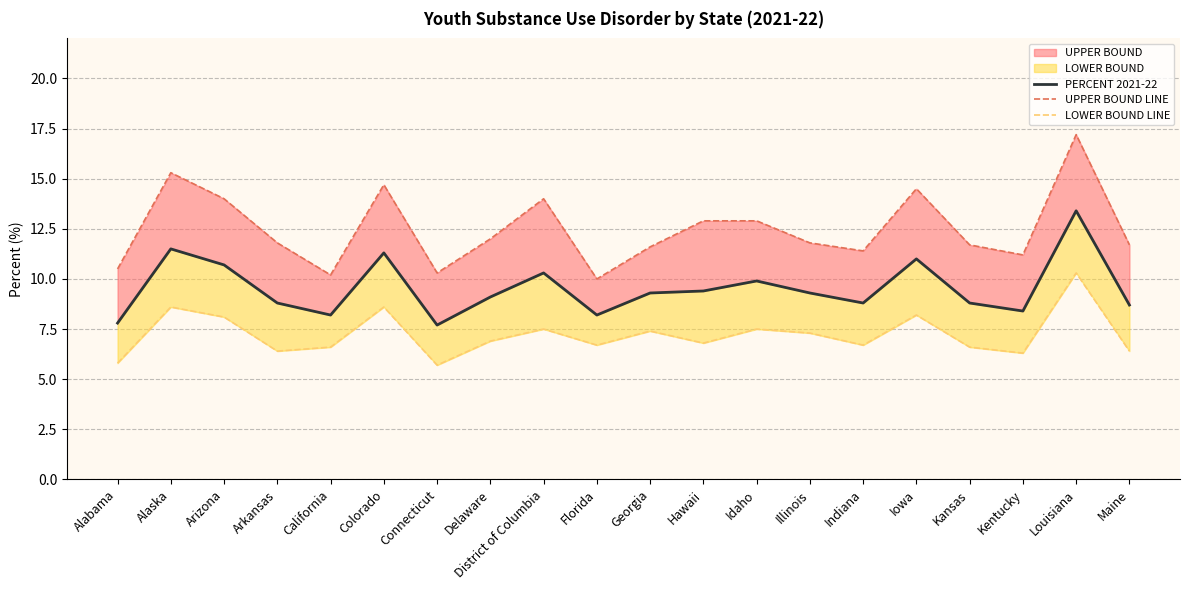

True or false: LOWER BOUND LINE and PERCENT 2021-22 intersect in this chart.

False